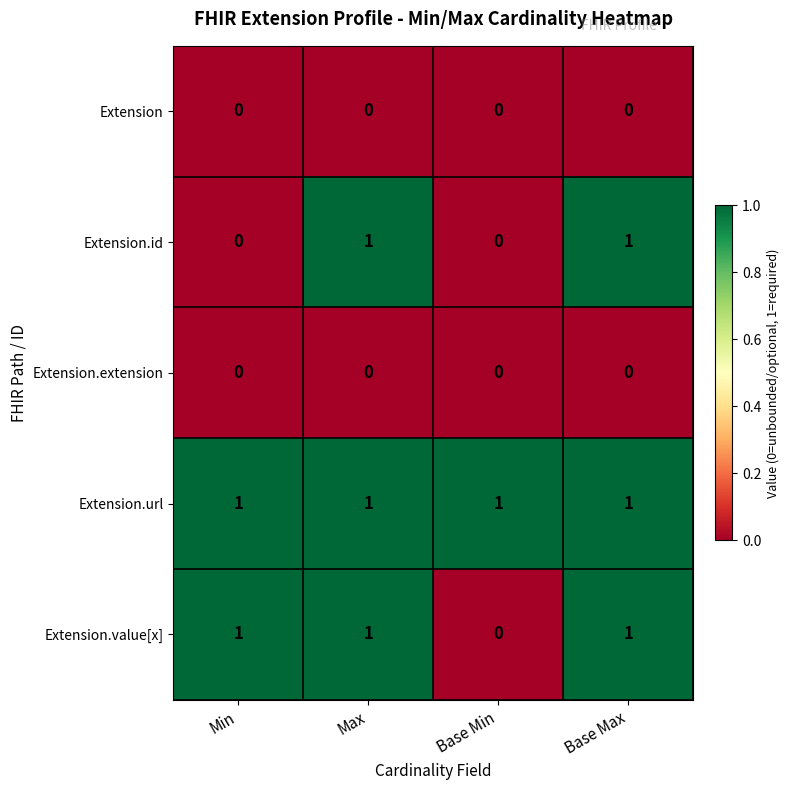

Reading left to right, transcribe all the data shown in this chart.

Extension: Min=0	Max=0	Base Min=0	Base Max=0
Extension.id: Min=0	Max=1	Base Min=0	Base Max=1
Extension.extension: Min=0	Max=0	Base Min=0	Base Max=0
Extension.url: Min=1	Max=1	Base Min=1	Base Max=1
Extension.value[x]: Min=1	Max=1	Base Min=0	Base Max=1